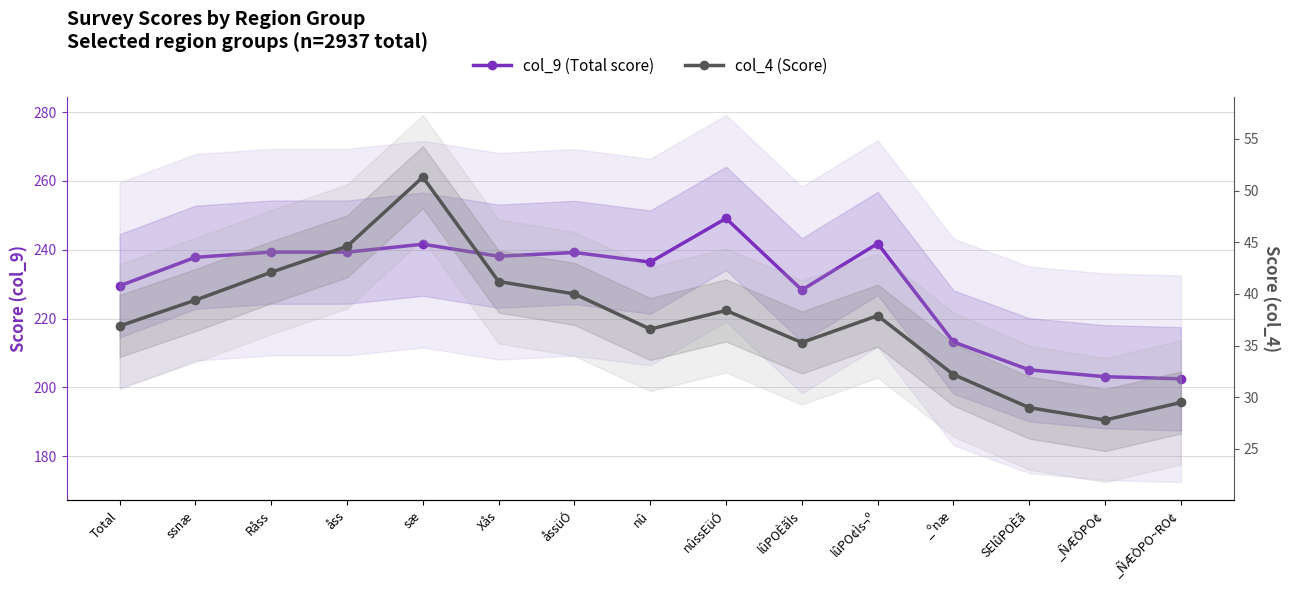

At which label is col_9 (Total score) closest to 225?

lûPOÈãÌs